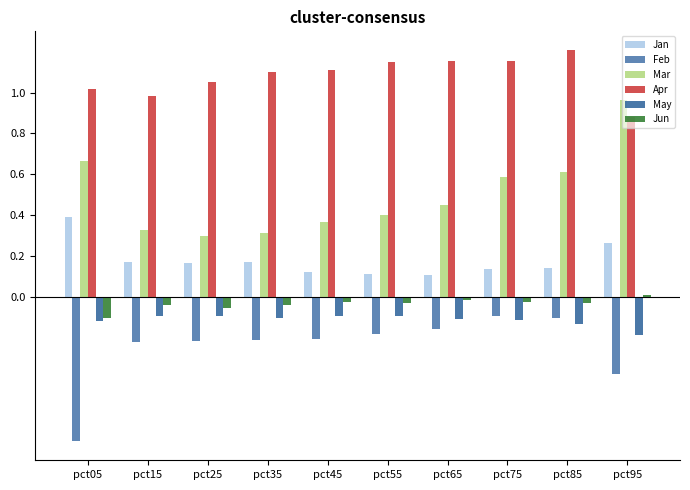

Rank the series by their maximum value, from lowest to highest.

Feb, May, Jun, Jan, Mar, Apr